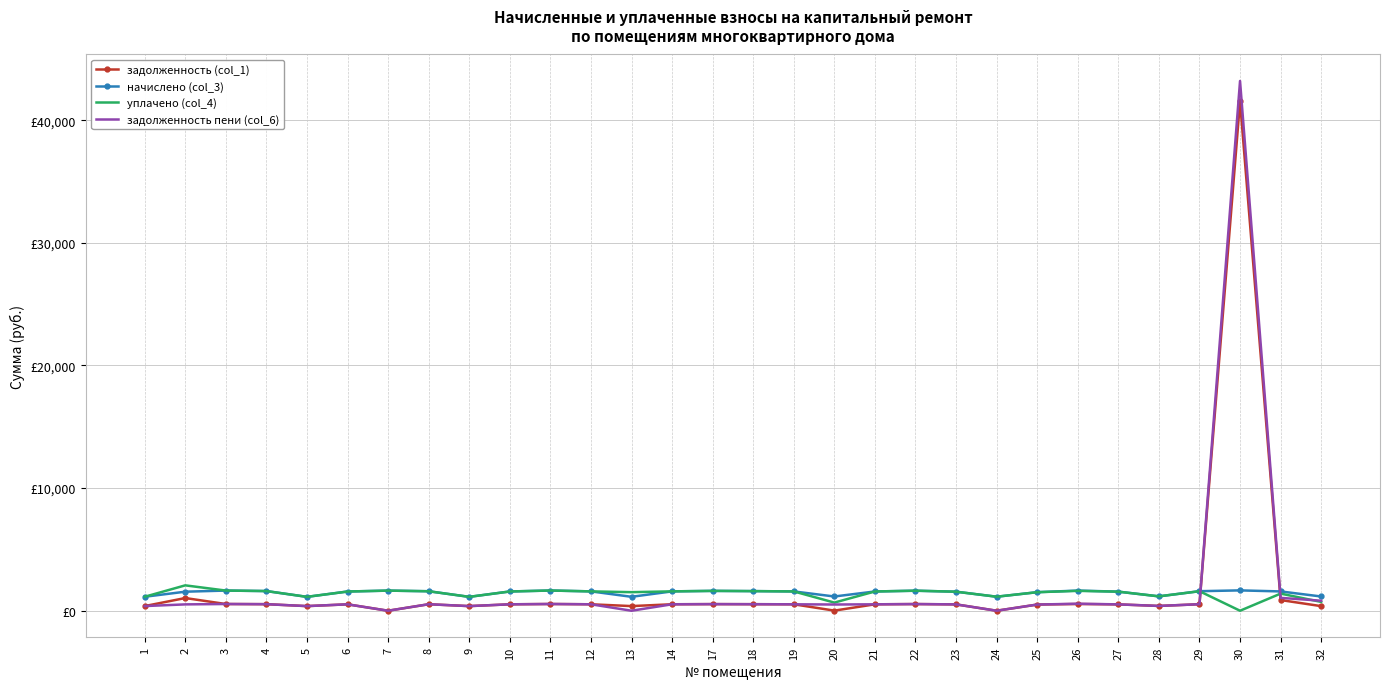

Which series has the largest total across all categories?

задолженность пени (col_6)